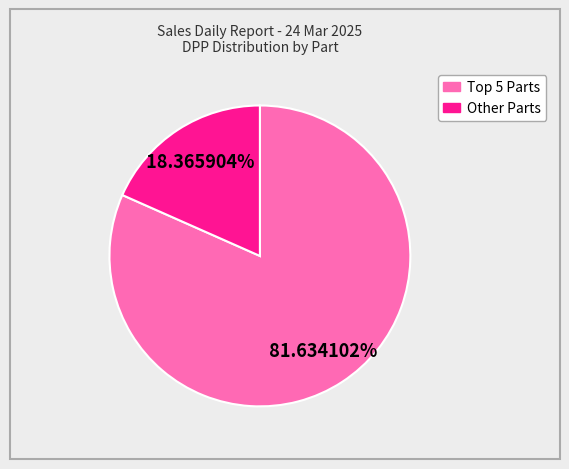

Is there any slice that represents more than half of the pie?

Yes